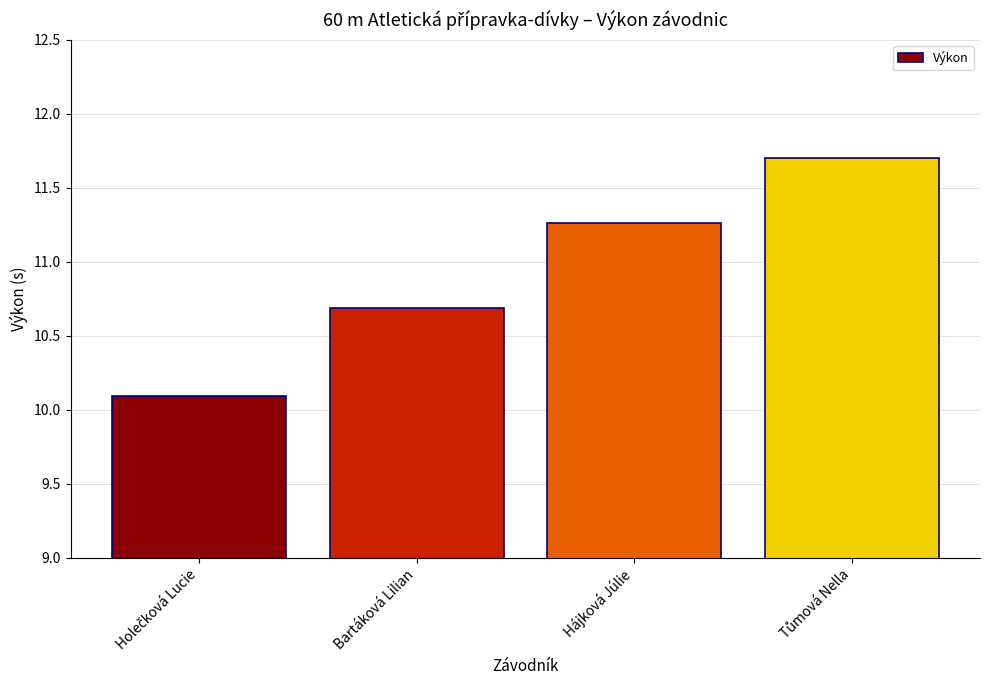

What is the maximum value shown in the chart?

11.7